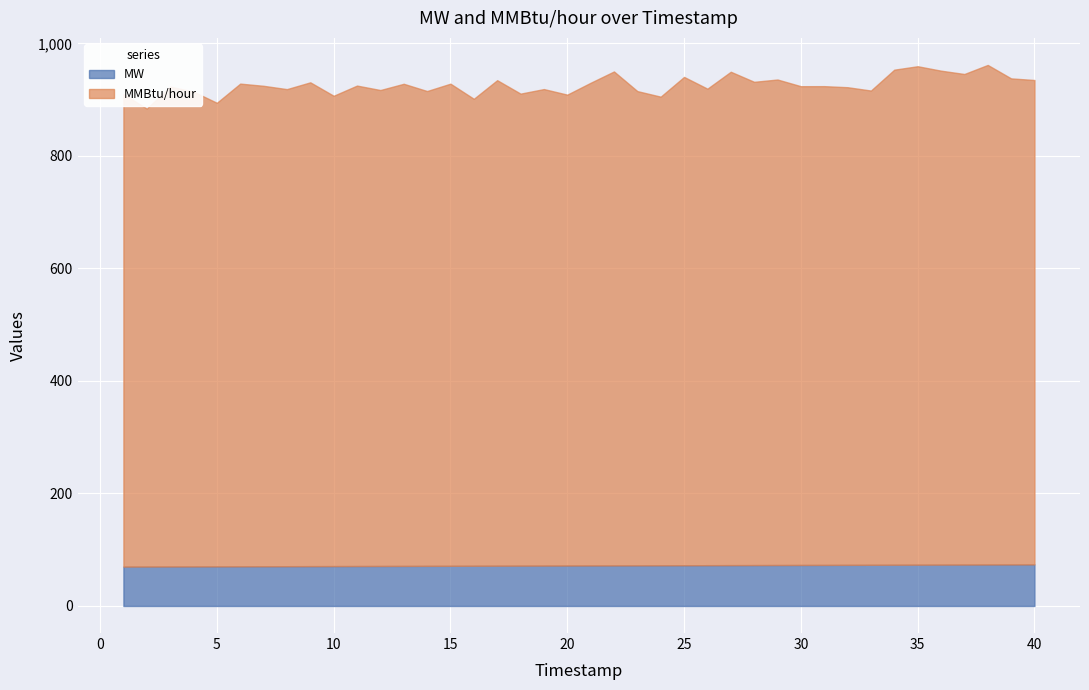

The value of MMBtu/hour at 14 is 844.0. True or false?

True